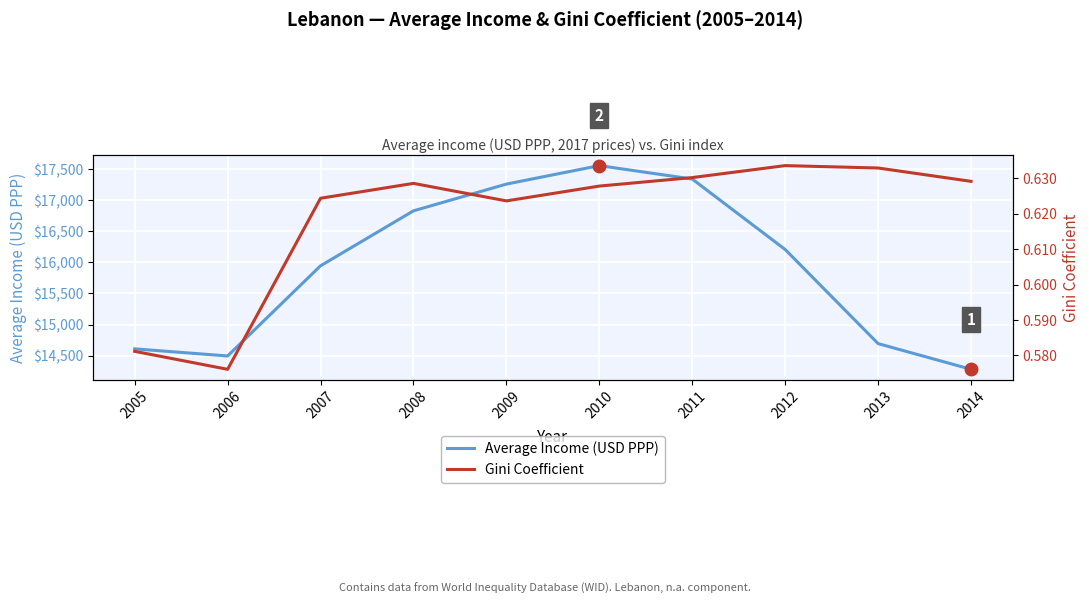

What is the difference between the maximum and minimum values in the Average Income (USD PPP) series?

3275.5